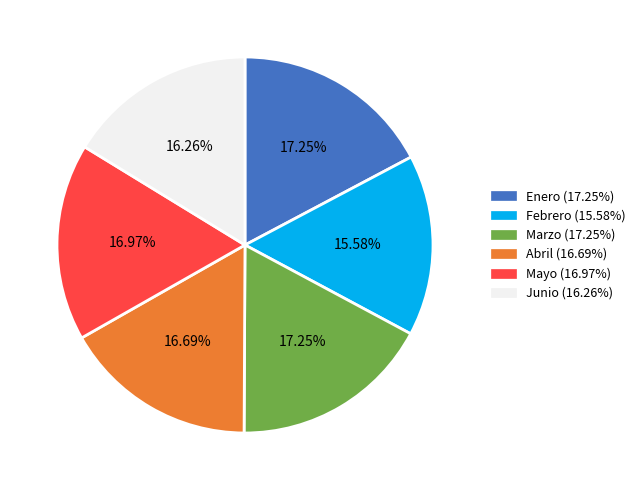

Is there any slice that represents more than half of the pie?

No